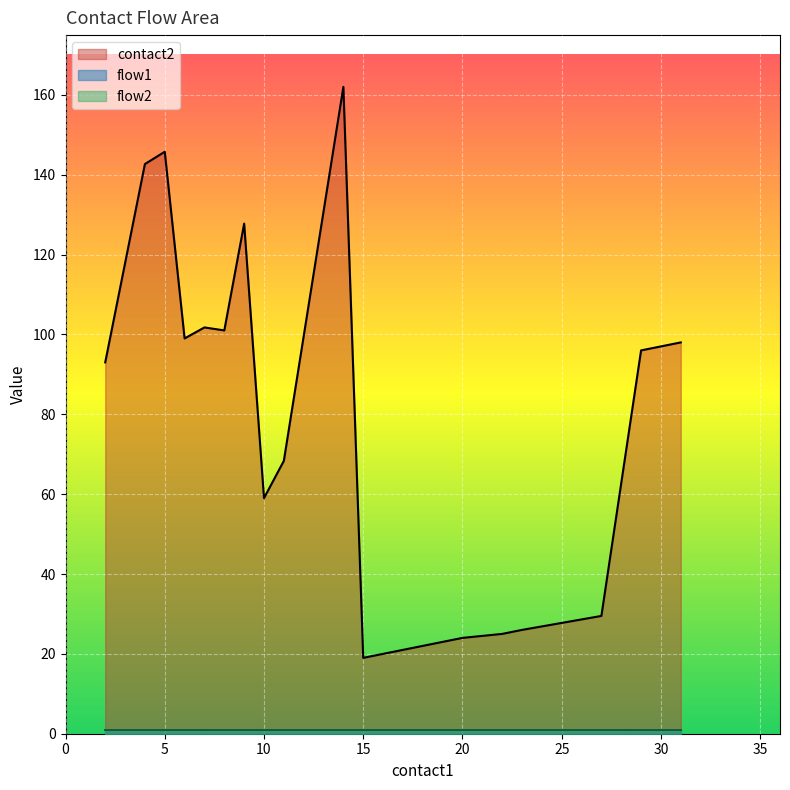

Which series changed the most between 13 and 36?

contact2